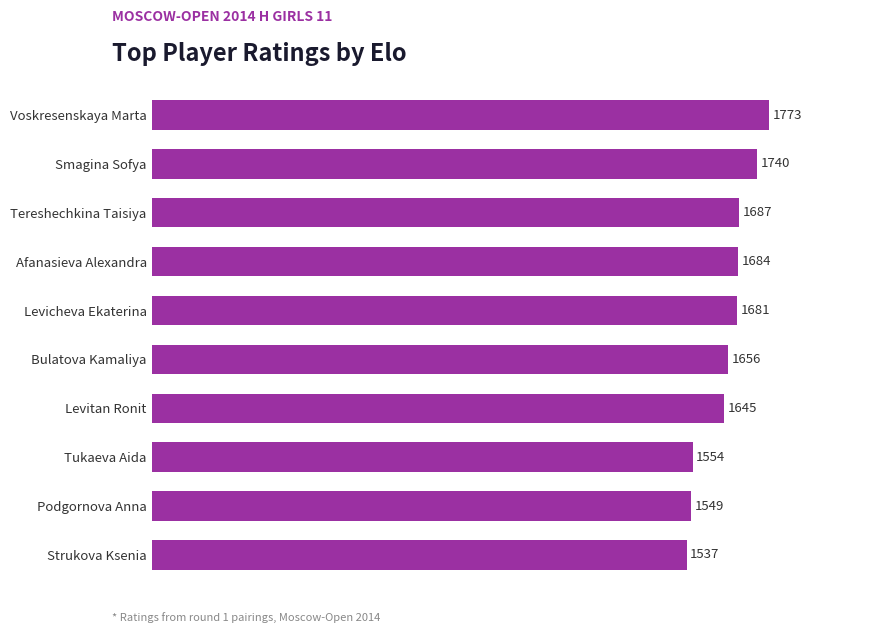

Are the bars grouped side by side (vs. stacked)?

No